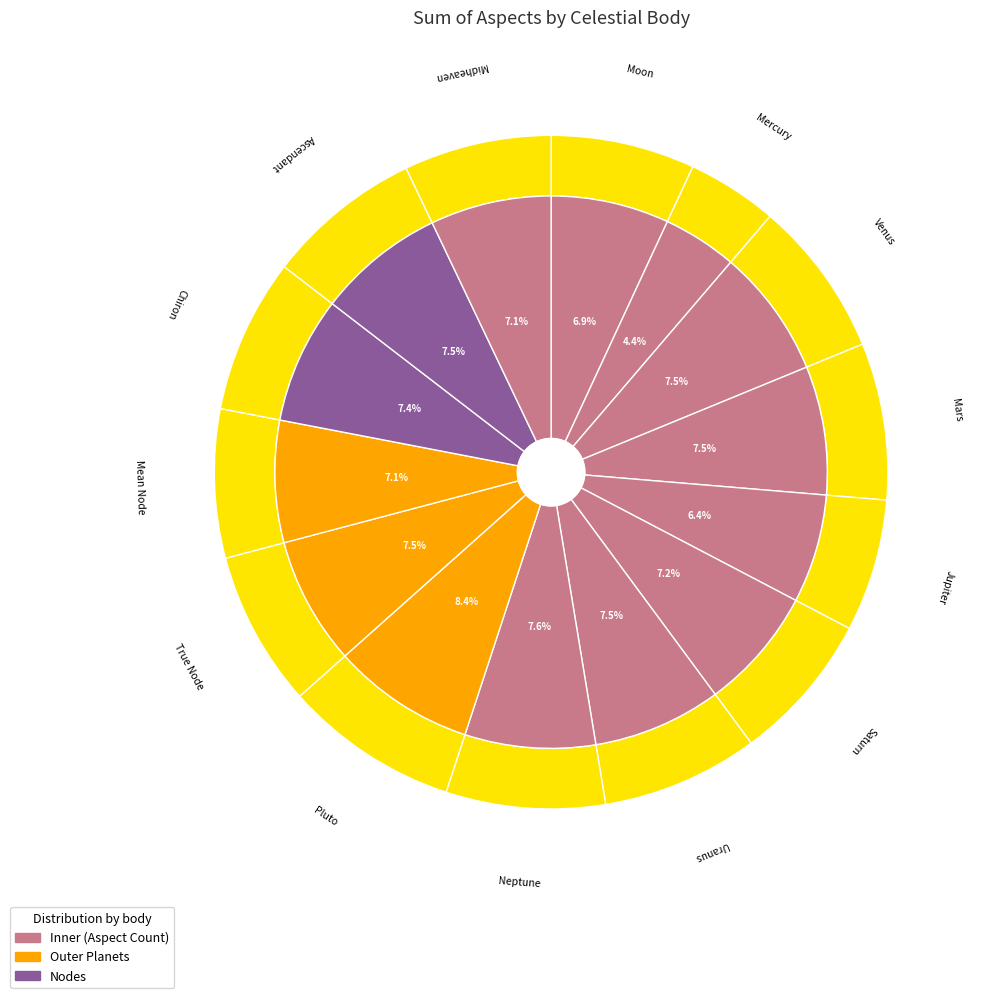

Is it true that Neptune is 1% of the pie?

False